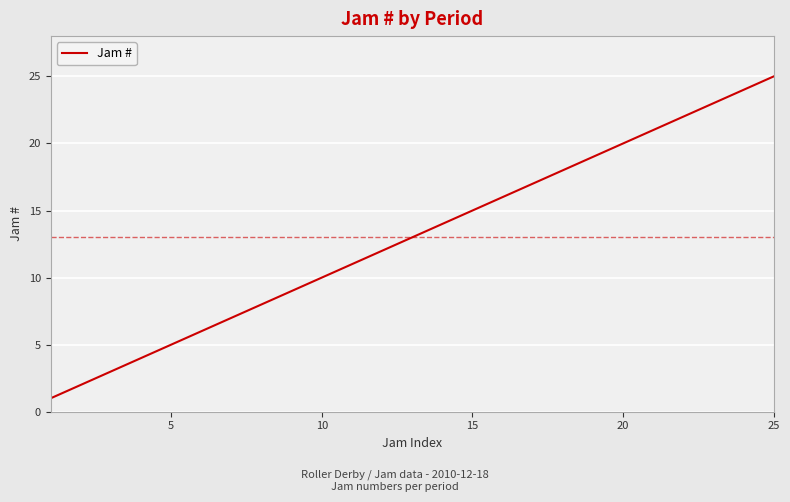

What is the maximum value shown in the chart?

25